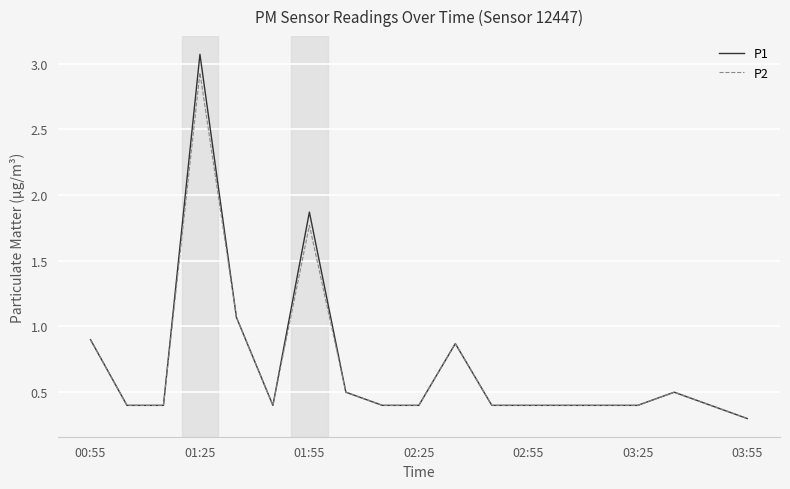

List the series in order of their peak value, lowest first.

P2, P1